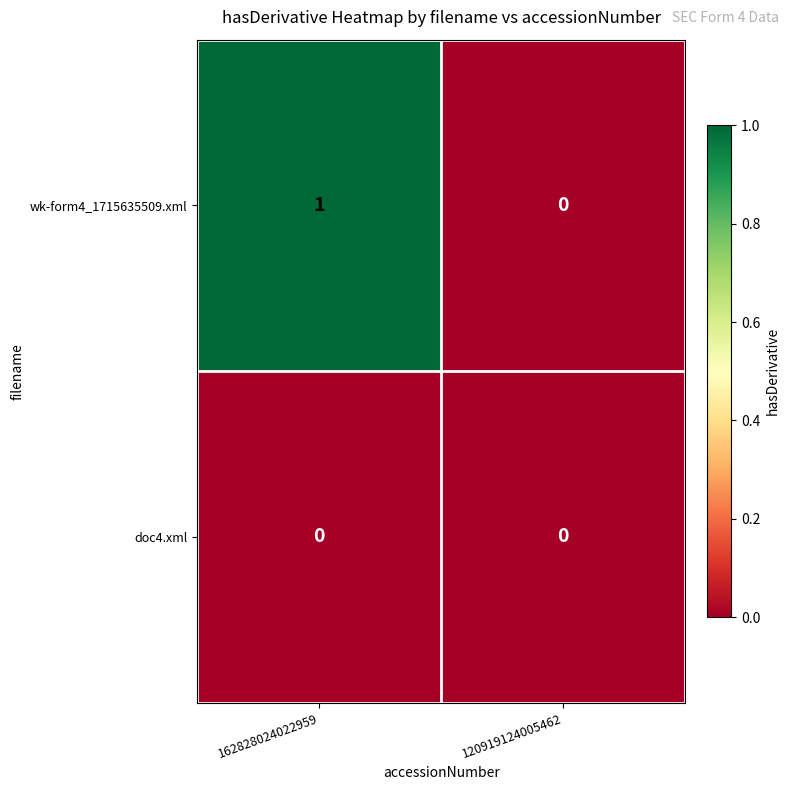

Which series has the largest range (max minus min)?

wk-form4_1715635509.xml